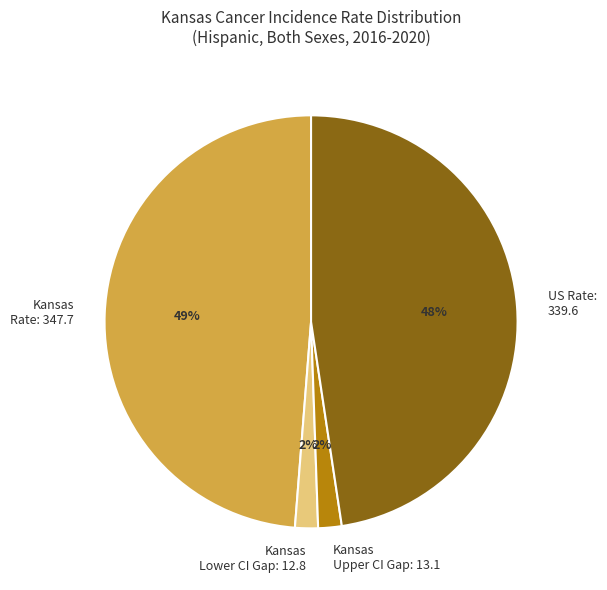

Between Kansas Lower CI Gap: 12.8 and Kansas Rate: 347.7, which is larger?

Kansas Rate: 347.7